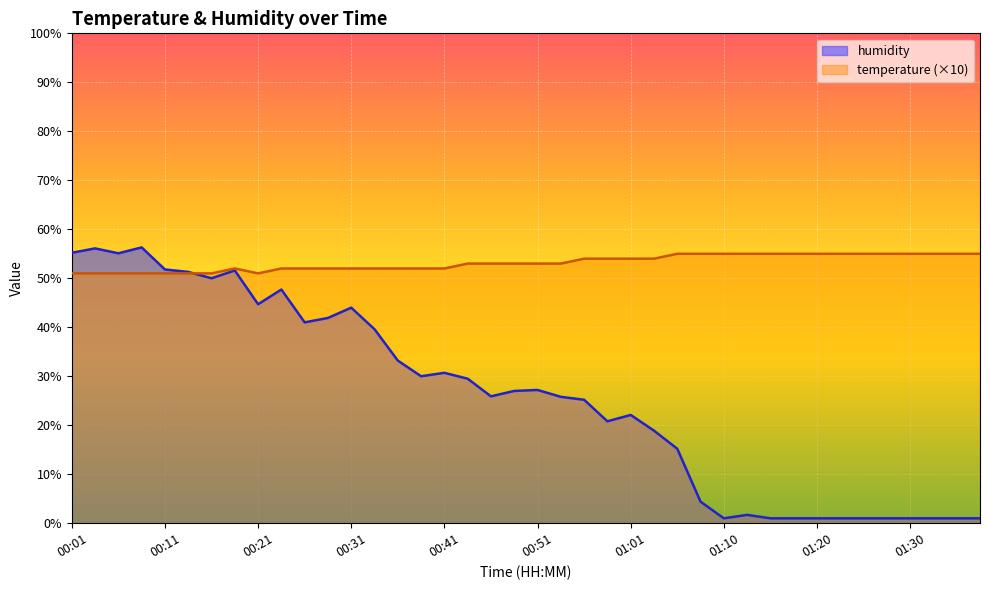

True or false: temperature has more than 2 points higher than both neighbors.

False